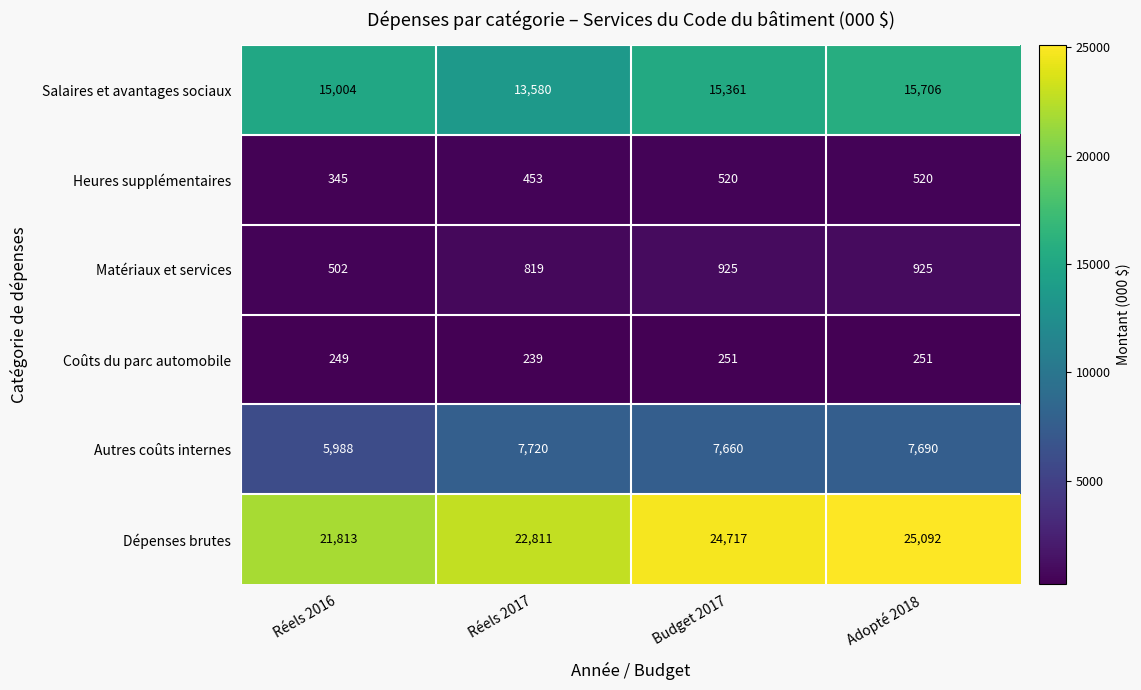

At which label is Dépenses brutes closest to 23452?

Réels 2017